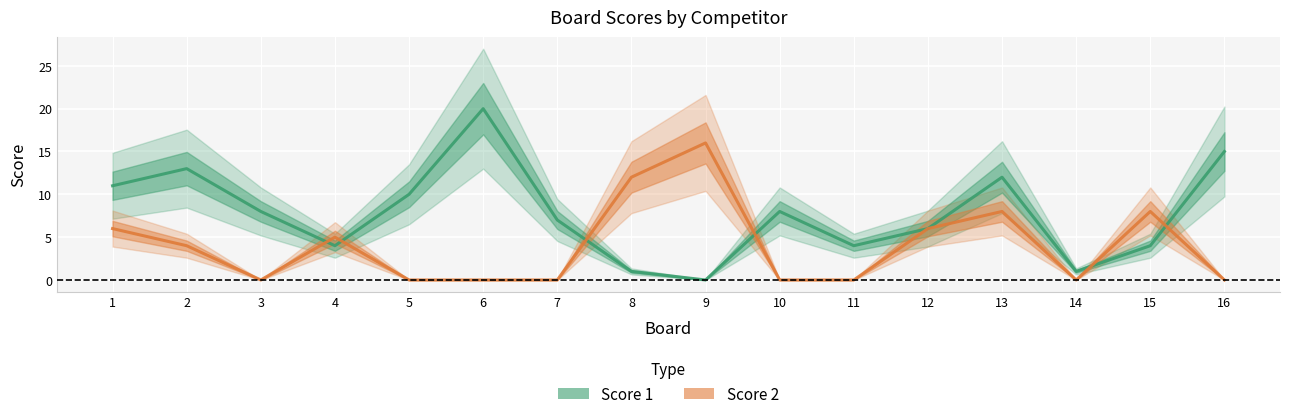

The value of Score 2 at 6 is -5. True or false?

False